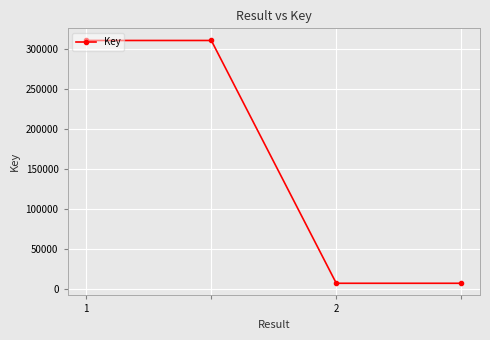

What is the sum of all values?

635752